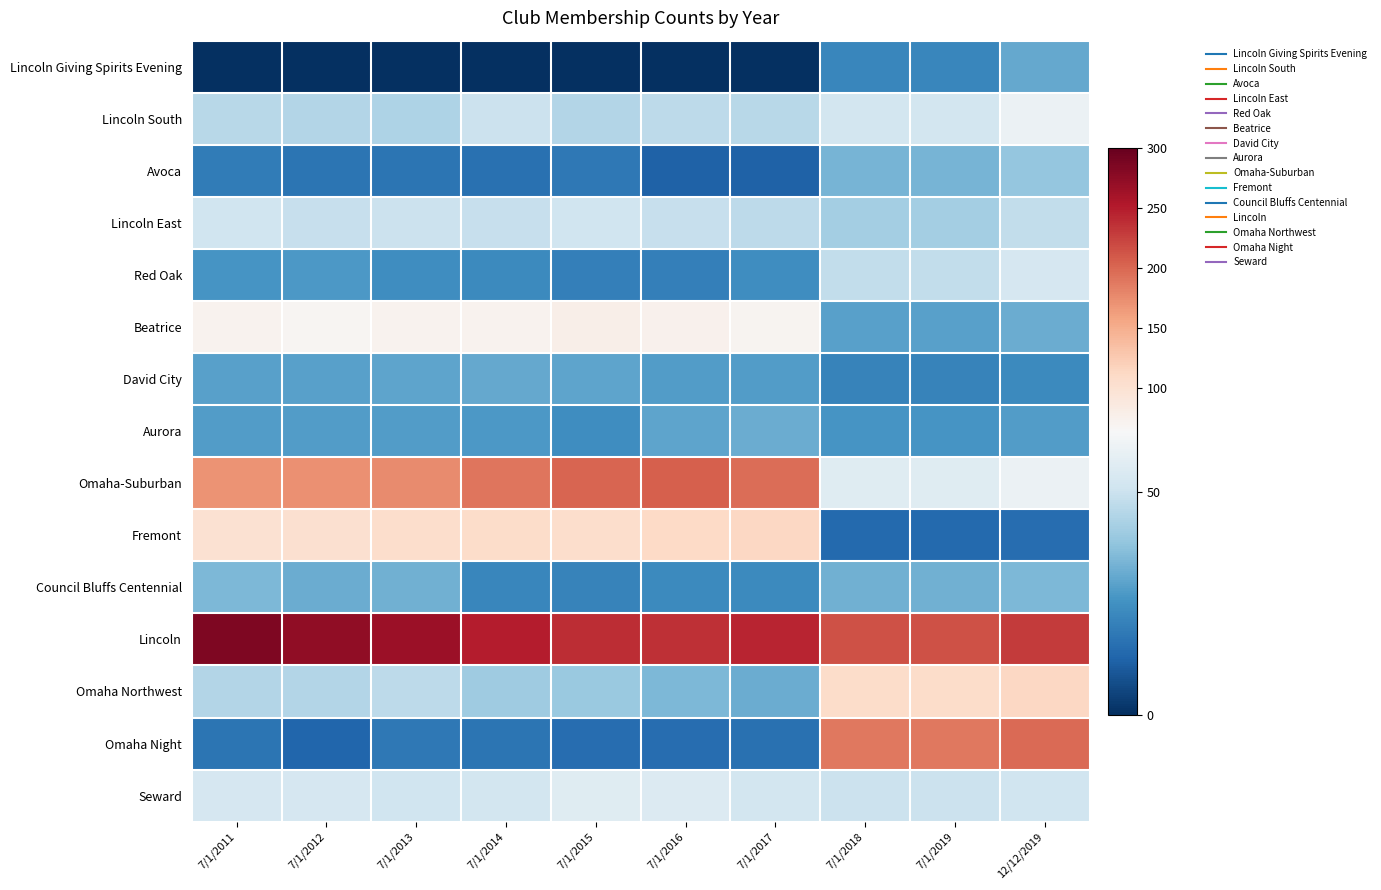

Rank the series by their maximum value, from lowest to highest.

Lincoln Giving Spirits Evening, David City, Aurora, Council Bluffs Centennial, Avoca, Lincoln East, Red Oak, Seward, Lincoln South, Beatrice, Fremont, Omaha Northwest, Omaha Night, Omaha-Suburban, Lincoln